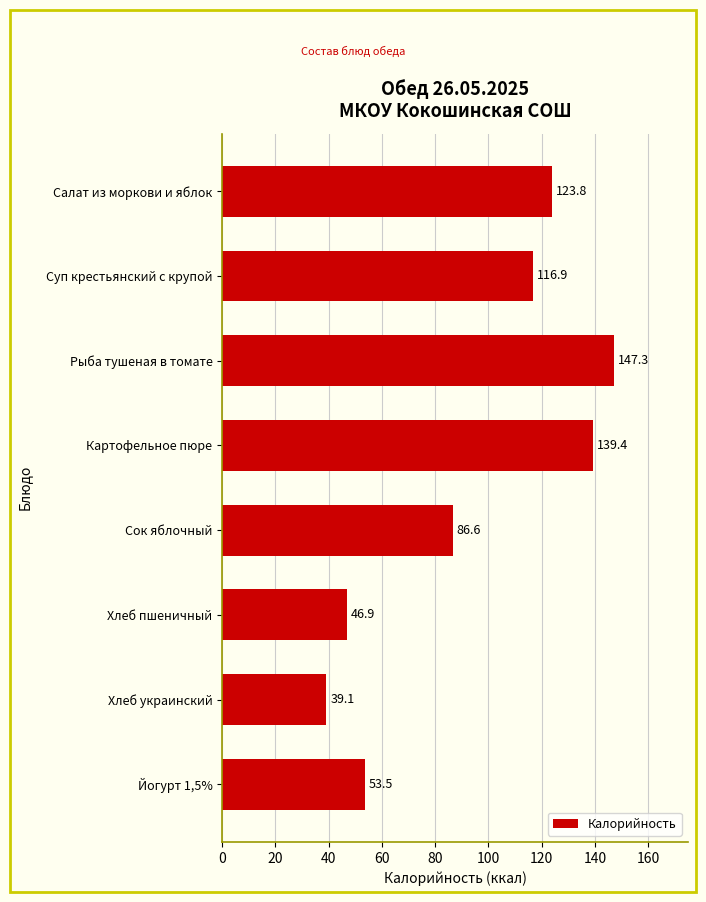

What is the average value?

94.2